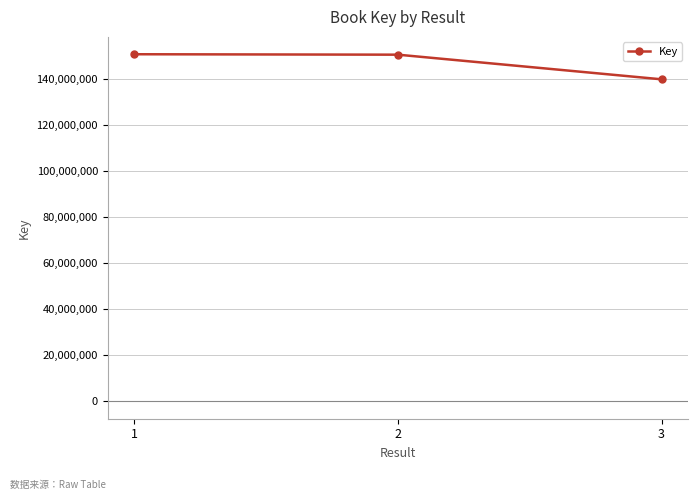

What is the minimum value shown in the chart?

139880757